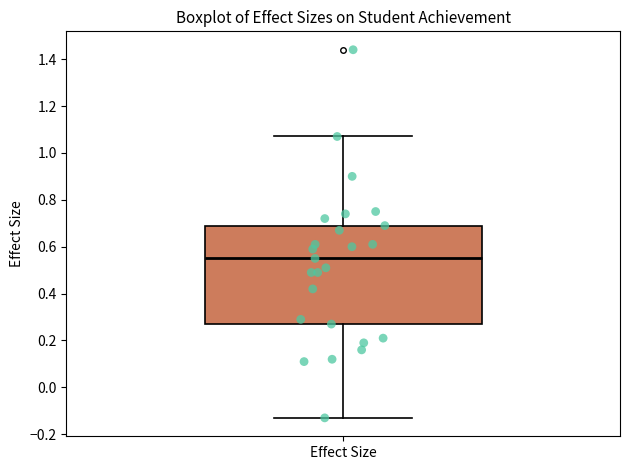

Read this box plot against the y-axis: the position of the median line, the range covered by the box, and the ends of both whiskers. The values are not printed on the chart, so give them approximately, as read against the axis.

median 0.56, box 0.28 to 0.70, whiskers -0.12 to 1.08